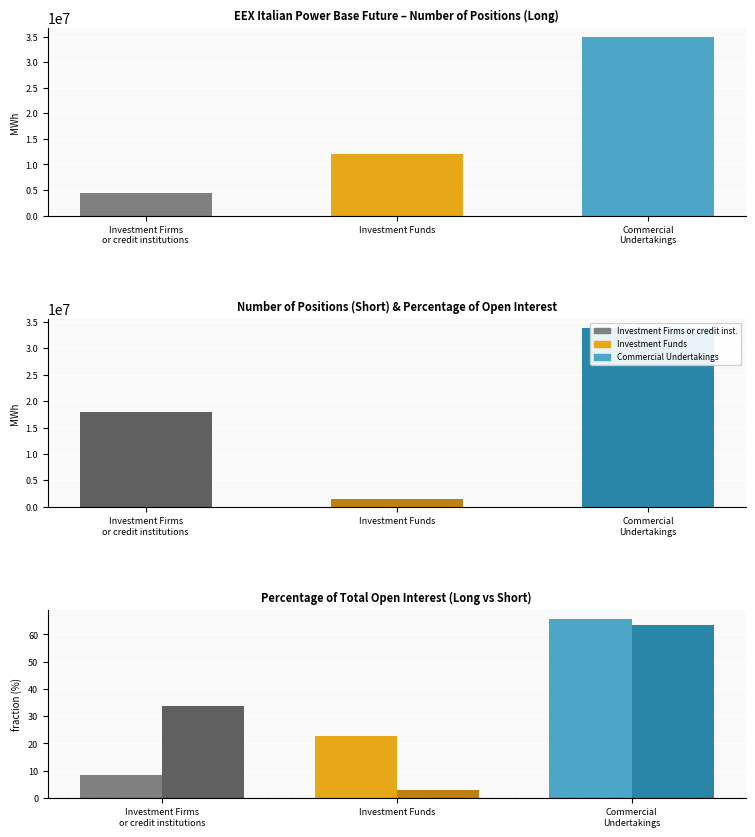

Is it true that Investment Funds (Long) equals 21211690 at Commercial Undertakings?

False